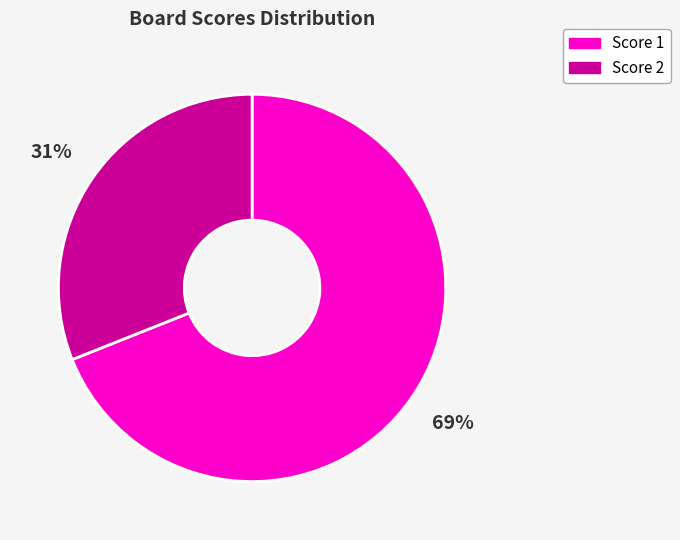

To the nearest percent, what portion does Score 2 represent?

31%